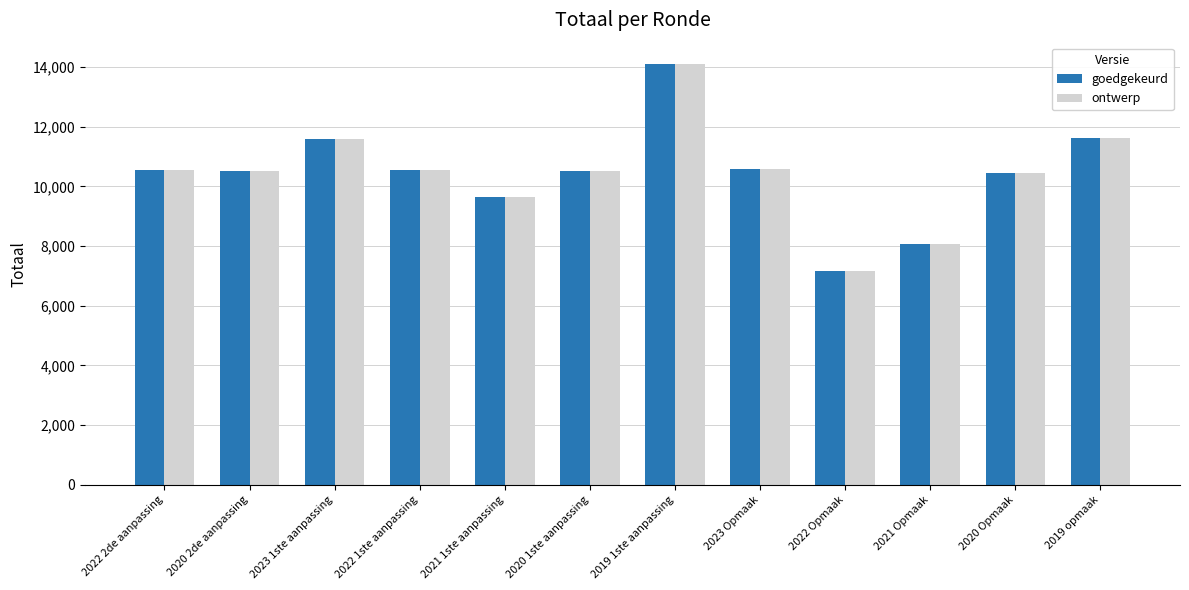

What value does the ontwerp series have at 2019 opmaak?

11618